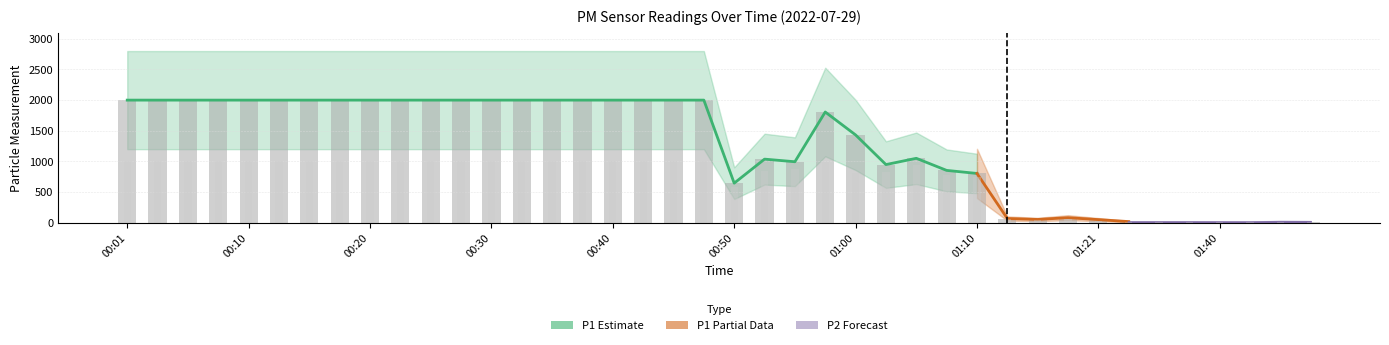

What is the difference between the maximum and minimum values in the P1 series?

1987.2